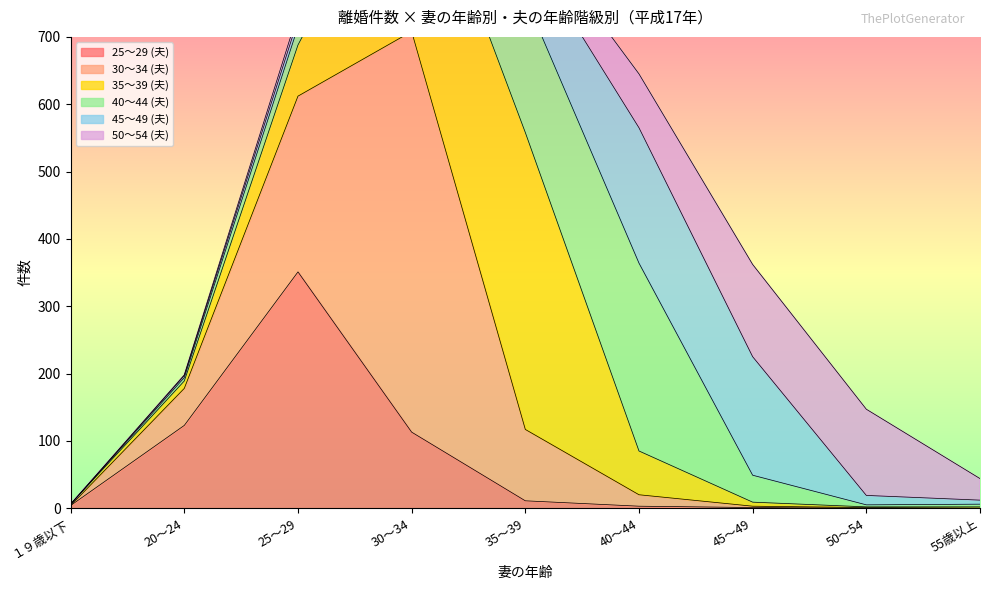

Is it true that 40～44 (夫) equals 7 at 20～24?

False